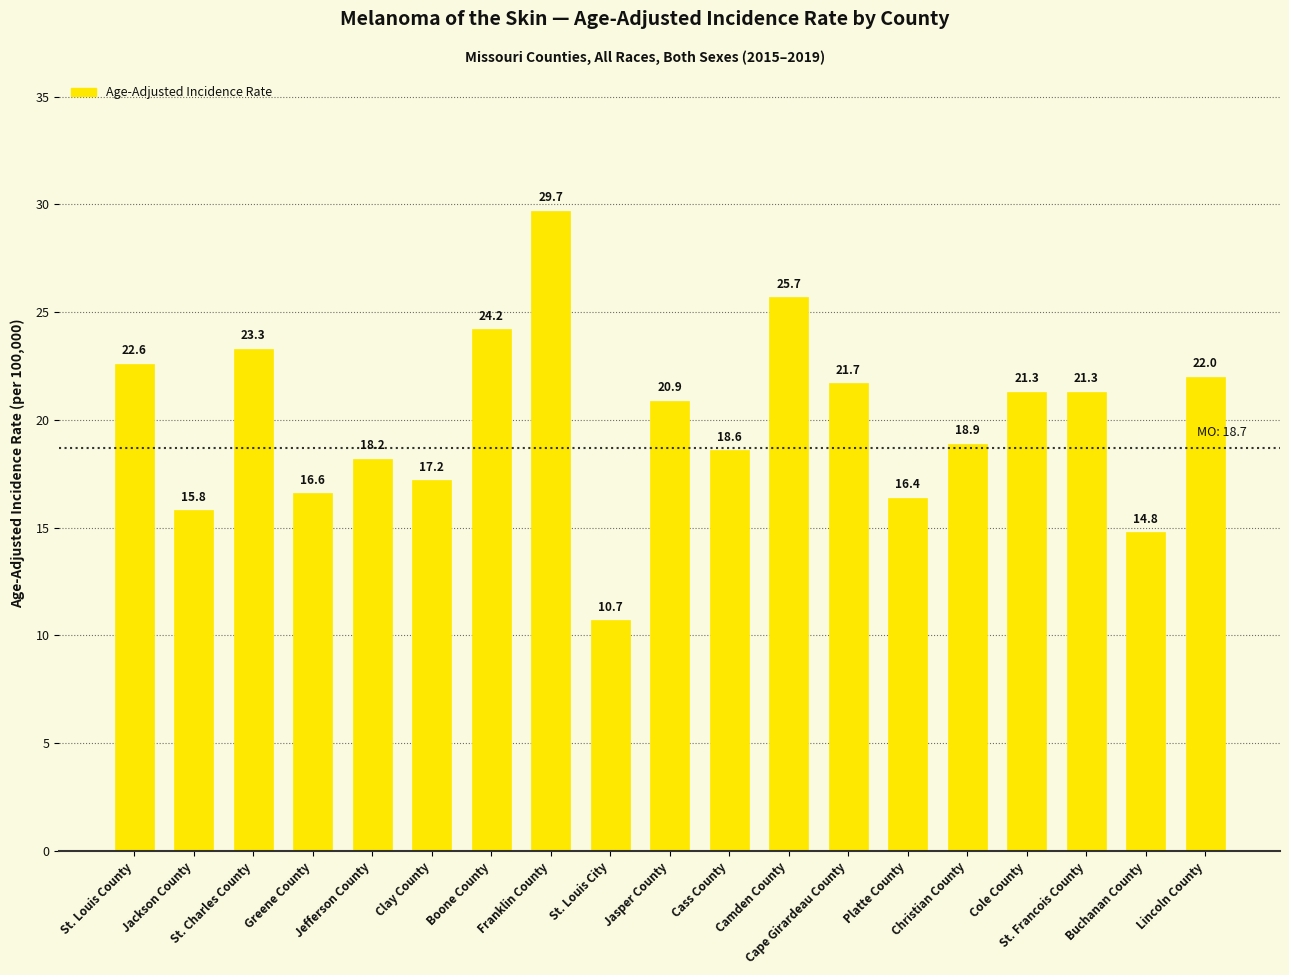

What is the difference between the values at Franklin County and Camden County?

4.0